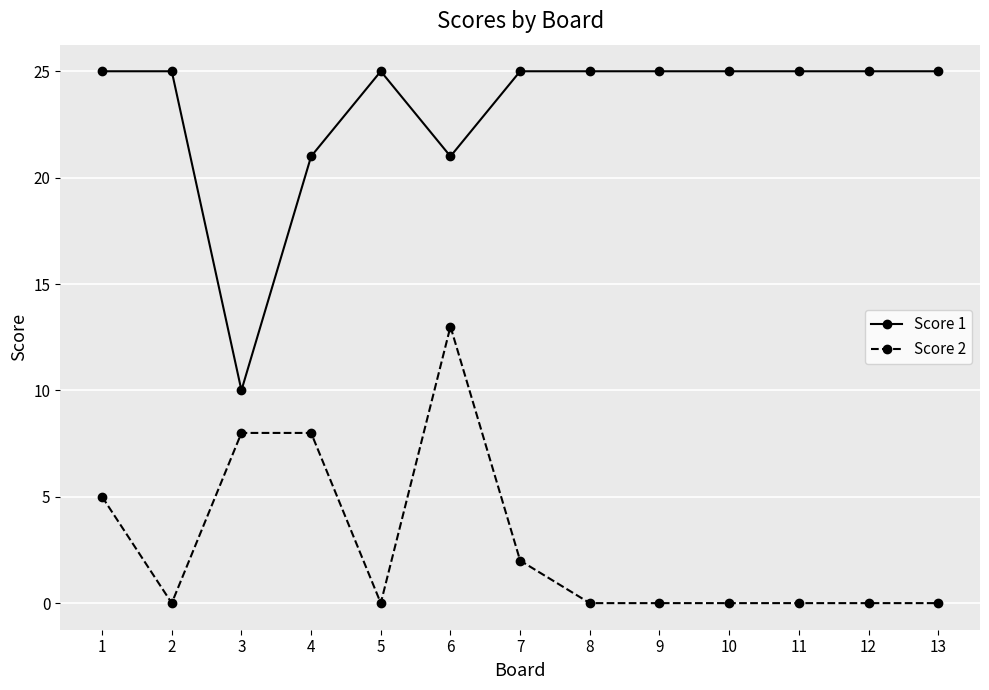

How many lines are shown in the chart?

2